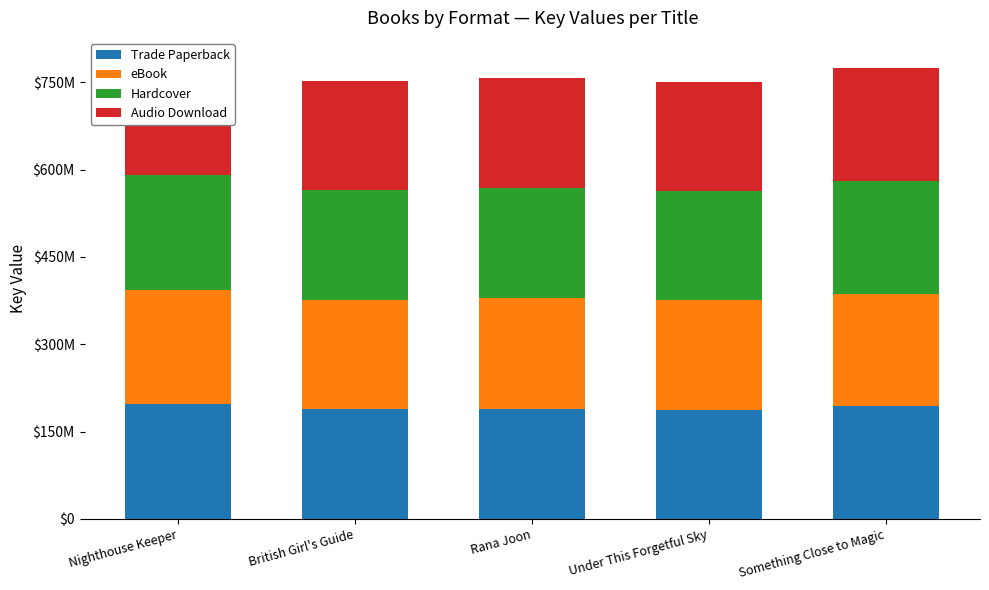

The Trade Paperback series shows 332425190 at Something Close to Magic. True or false?

False